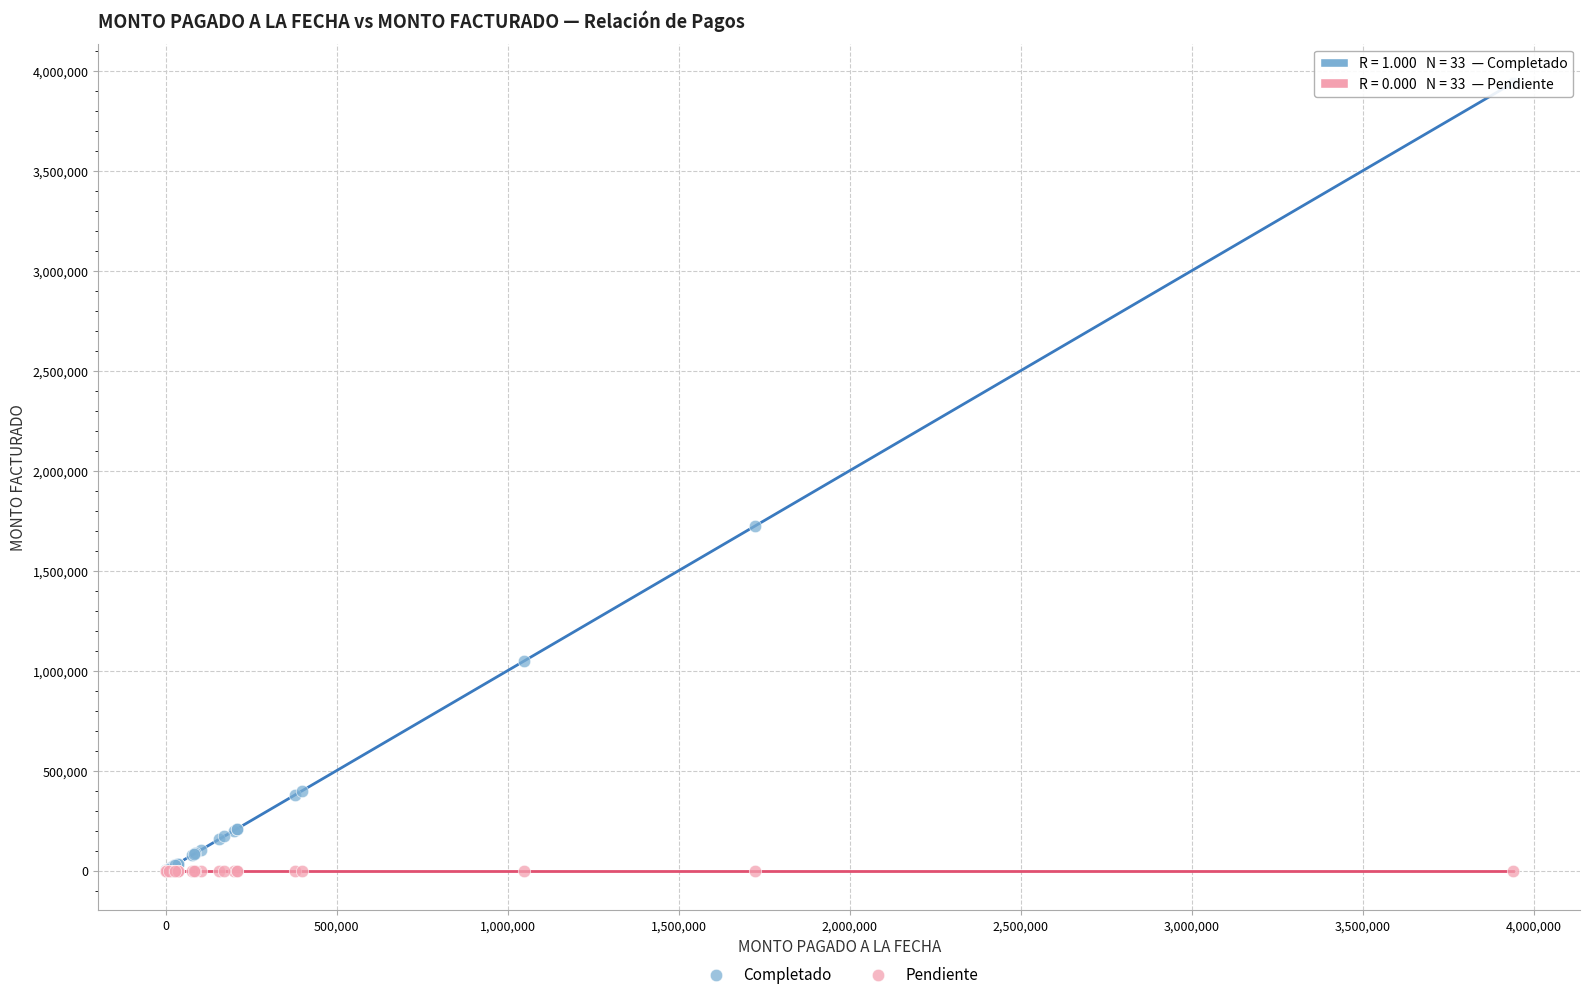

Across all series, what Y value is closest to 1969129?

1722237.4